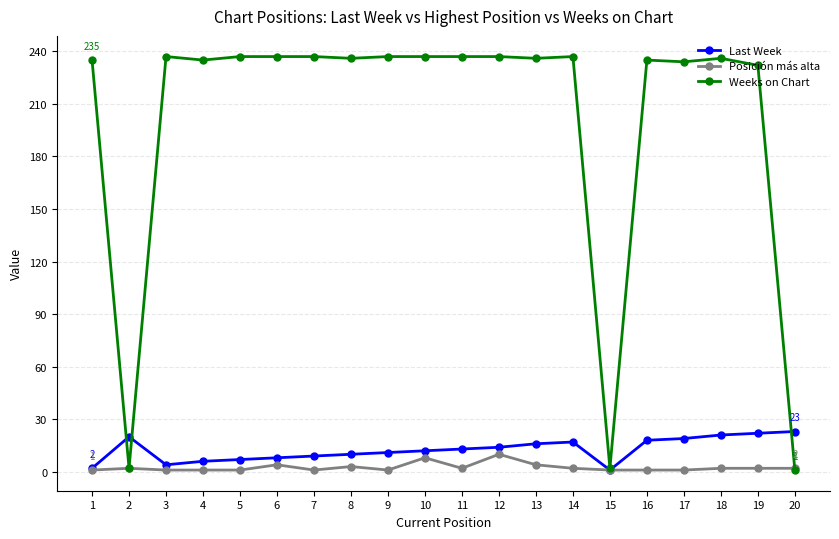

True or false: Weeks on Chart has more than 1 points higher than both neighbors.

True